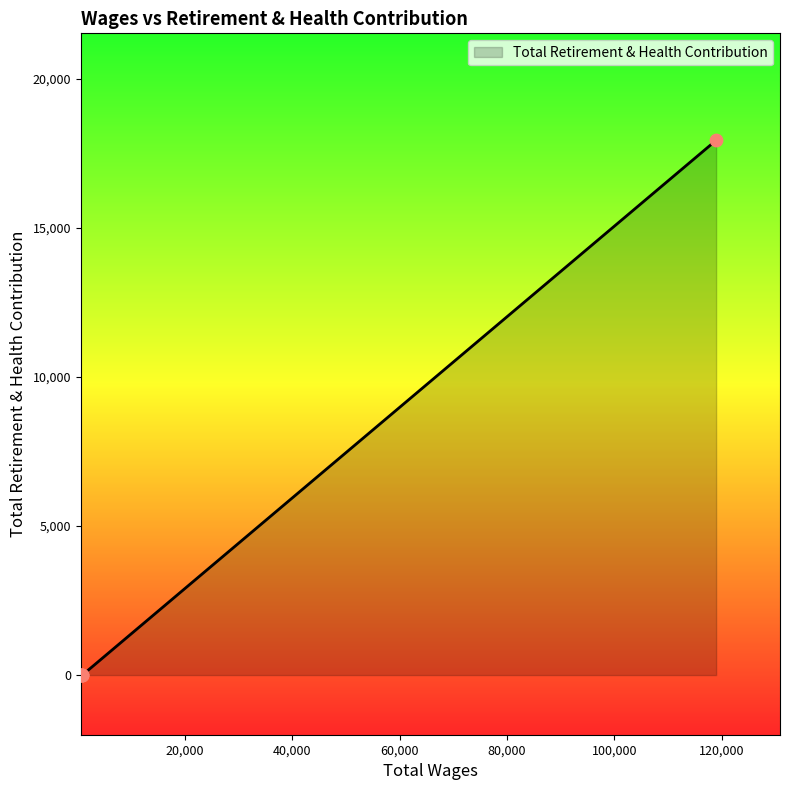

Which has a higher value, 825.0 or 900.0?

825.0